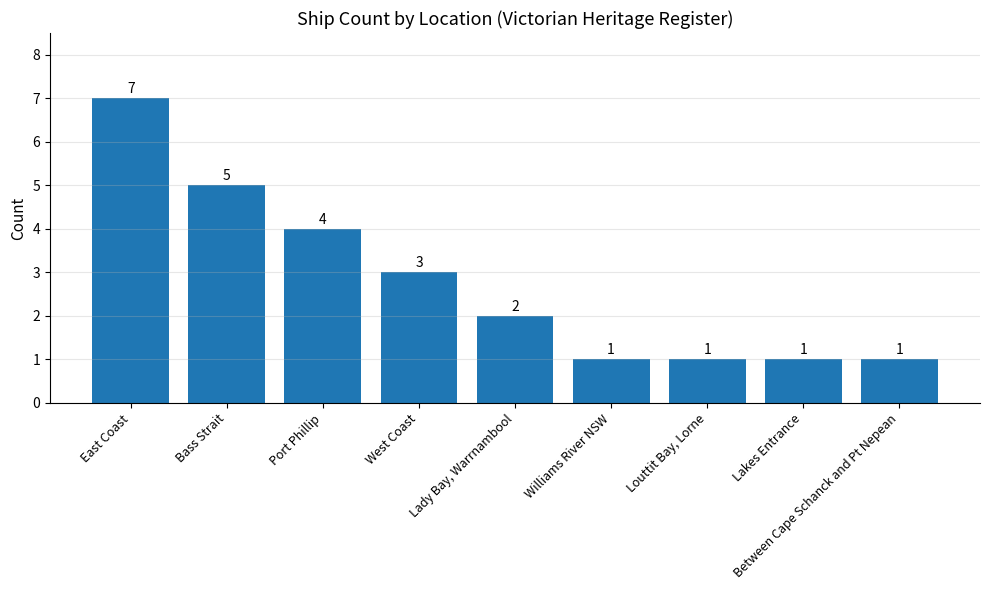

What position from the left is Bass Strait?

2